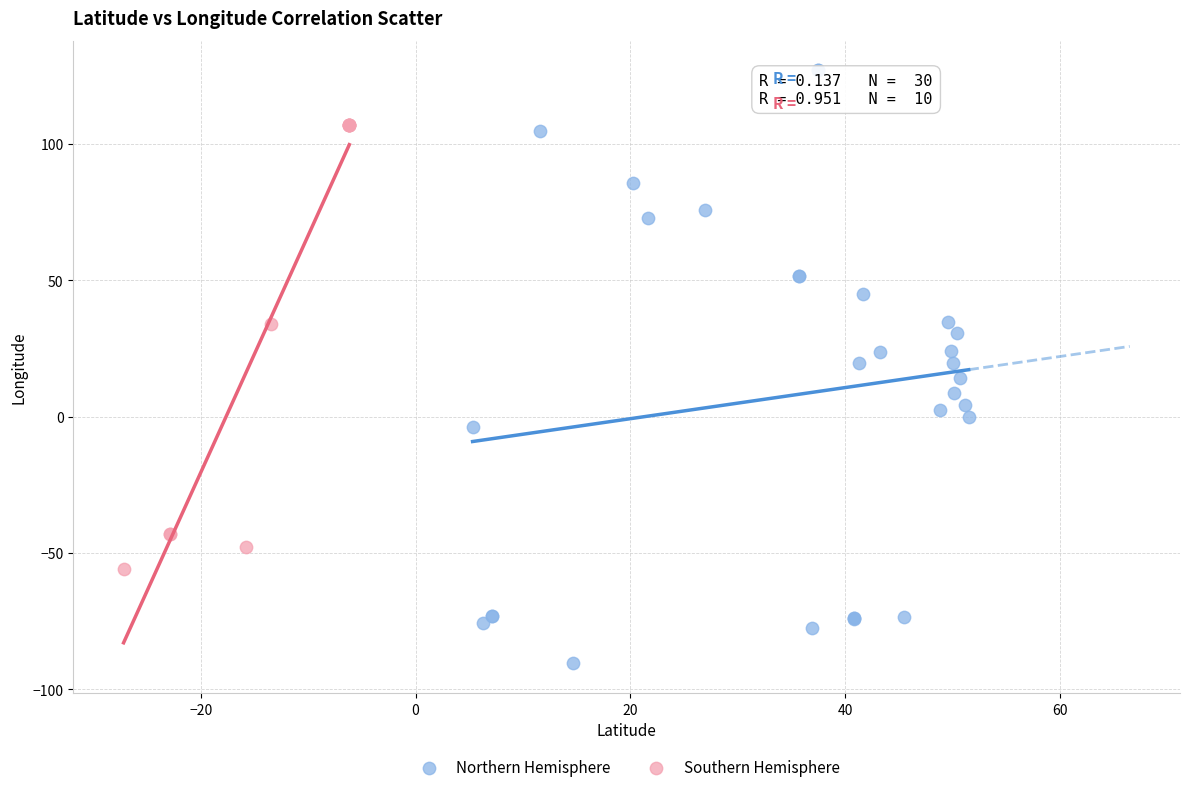

What are all the series names shown in the legend?

Northern Hemisphere, Southern Hemisphere